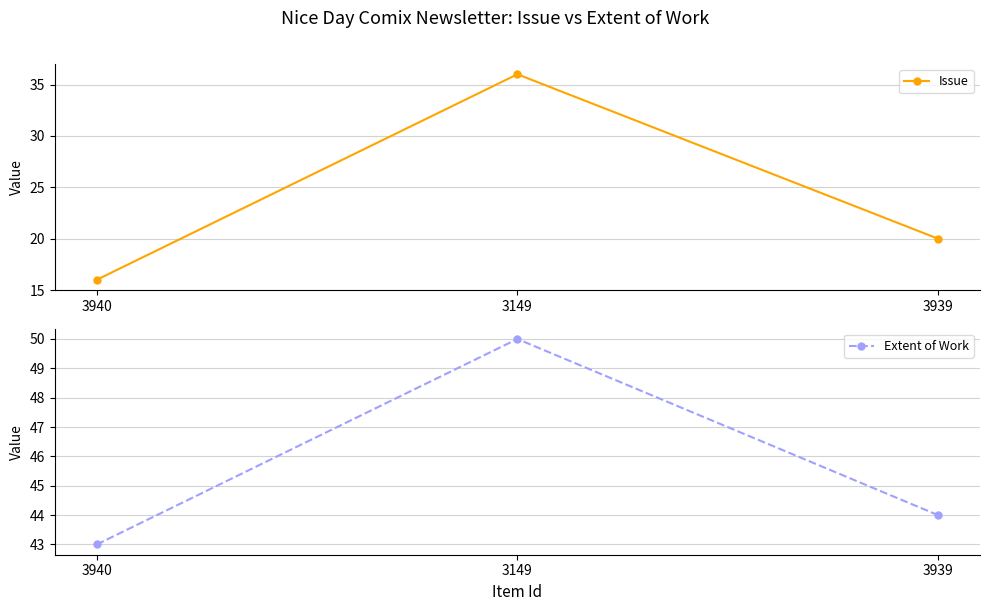

Which has a higher value, 3149 or 3939?

3149